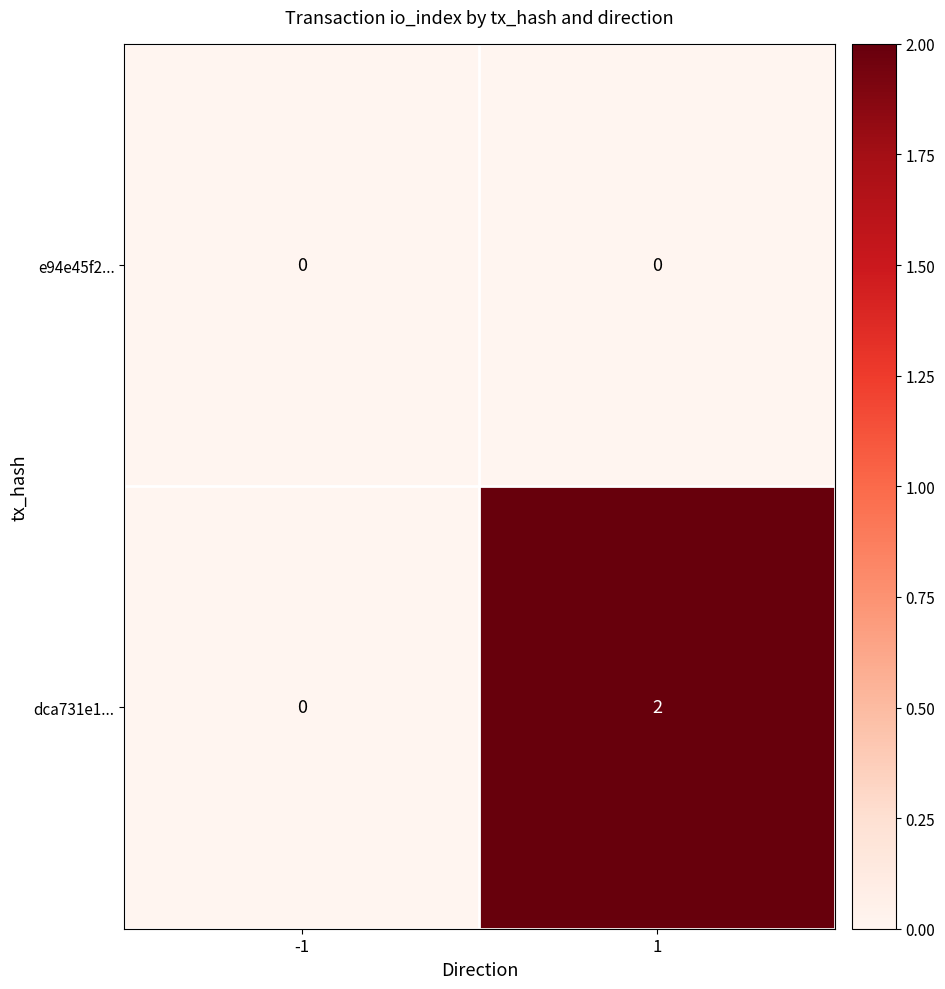

The e94e45f2... series shows 0 at -1. True or false?

True